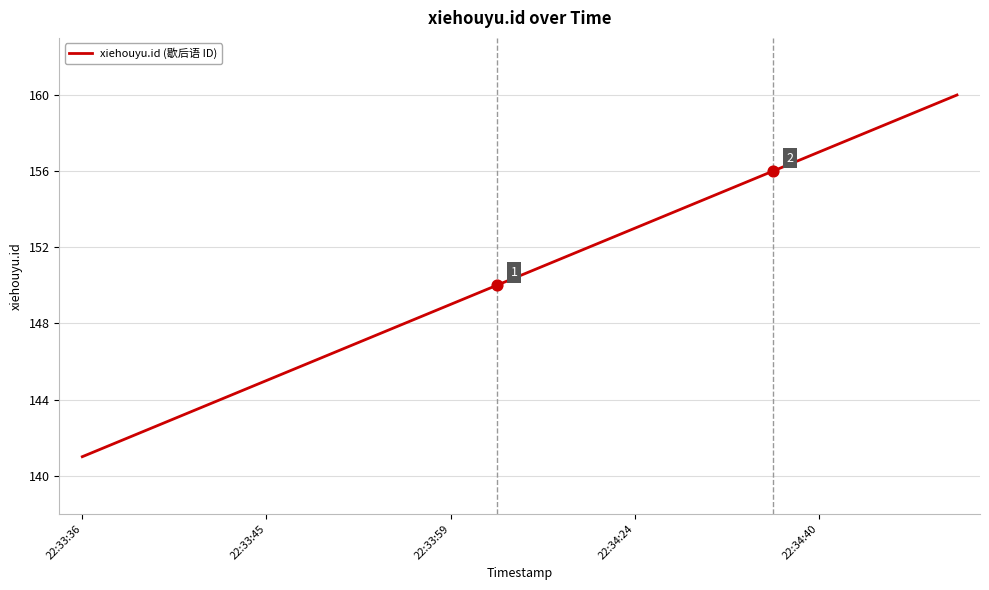

What is the difference between the maximum and minimum values?

19